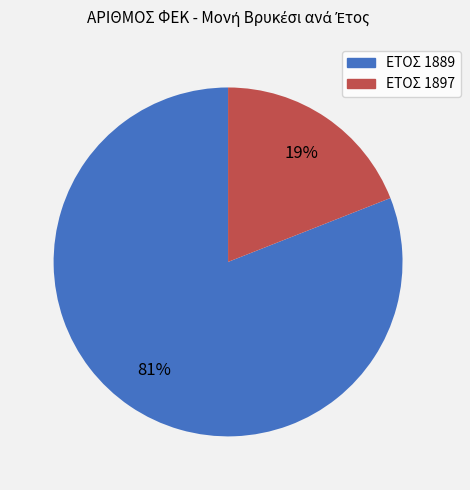

The ΕΤΟΣ 1889 slice represents 81% of the pie. True or false?

True